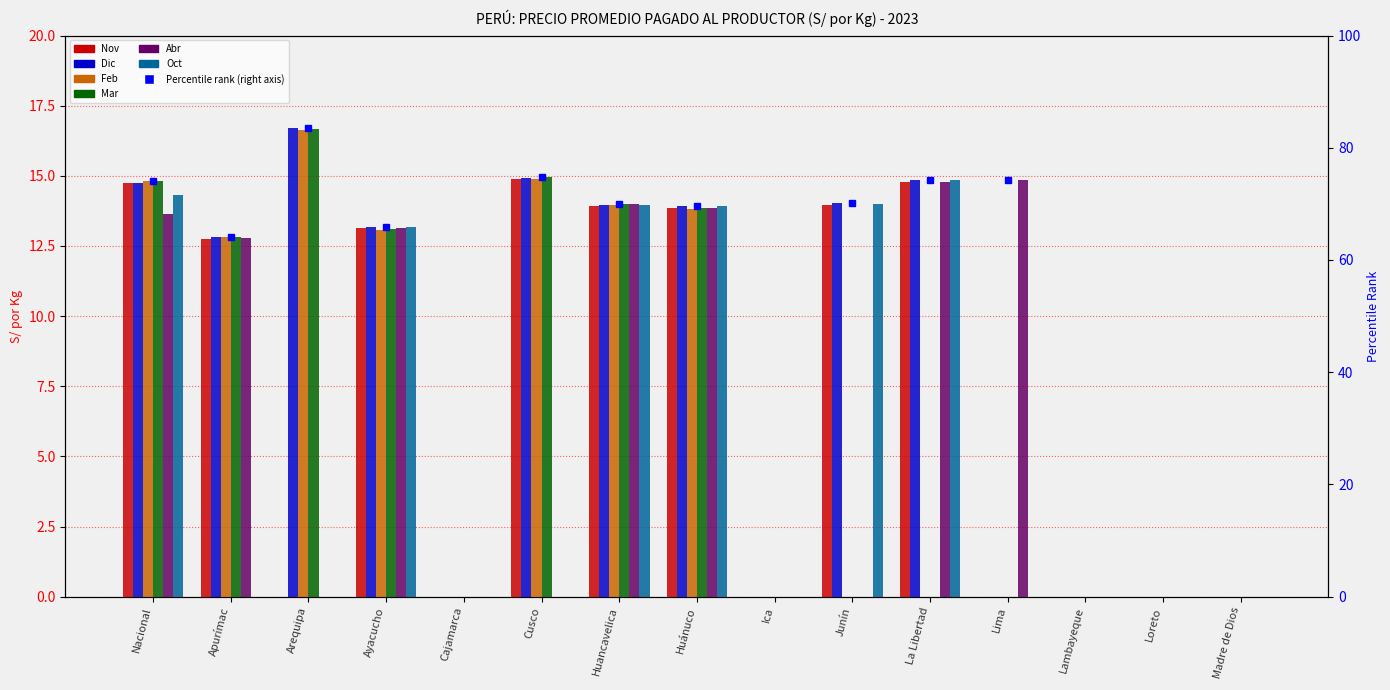

Reading right to left, list all the values displayed in this chart.

Nov: Madre de Dios=0.0	Loreto=0.0	Lambayeque=0.0	Lima=0.0	La Libertad=14.8	Junín=14.0	Ica=0.0	Huánuco=13.9	Huancavelica=13.9	Cusco=14.9	Cajamarca=0.0	Ayacucho=13.1	Arequipa=0.0	Apurímac=12.8	Nacional=14.8
Dic: Madre de Dios=0.0	Loreto=0.0	Lambayeque=0.0	Lima=0.0	La Libertad=14.8	Junín=14.0	Ica=0.0	Huánuco=13.9	Huancavelica=14.0	Cusco=14.9	Cajamarca=0.0	Ayacucho=13.2	Arequipa=16.7	Apurímac=12.8	Nacional=14.8
Feb: Madre de Dios=0.0	Loreto=0.0	Lambayeque=0.0	Lima=0.0	La Libertad=0.0	Junín=0.0	Ica=0.0	Huánuco=13.8	Huancavelica=14.0	Cusco=14.9	Cajamarca=0.0	Ayacucho=13.1	Arequipa=16.6	Apurímac=12.8	Nacional=14.8
Mar: Madre de Dios=0.0	Loreto=0.0	Lambayeque=0.0	Lima=0.0	La Libertad=0.0	Junín=0.0	Ica=0.0	Huánuco=13.8	Huancavelica=14.0	Cusco=14.9	Cajamarca=0.0	Ayacucho=13.1	Arequipa=16.7	Apurímac=12.8	Nacional=14.8
Abr: Madre de Dios=0.0	Loreto=0.0	Lambayeque=0.0	Lima=14.9	La Libertad=14.8	Junín=0.0	Ica=0.0	Huánuco=13.9	Huancavelica=14.0	Cusco=0.0	Cajamarca=0.0	Ayacucho=13.1	Arequipa=0.0	Apurímac=12.8	Nacional=13.6
Oct: Madre de Dios=0.0	Loreto=0.0	Lambayeque=0.0	Lima=0.0	La Libertad=14.8	Junín=14.0	Ica=0.0	Huánuco=13.9	Huancavelica=14.0	Cusco=0.0	Cajamarca=0.0	Ayacucho=13.2	Arequipa=0.0	Apurímac=0.0	Nacional=14.3